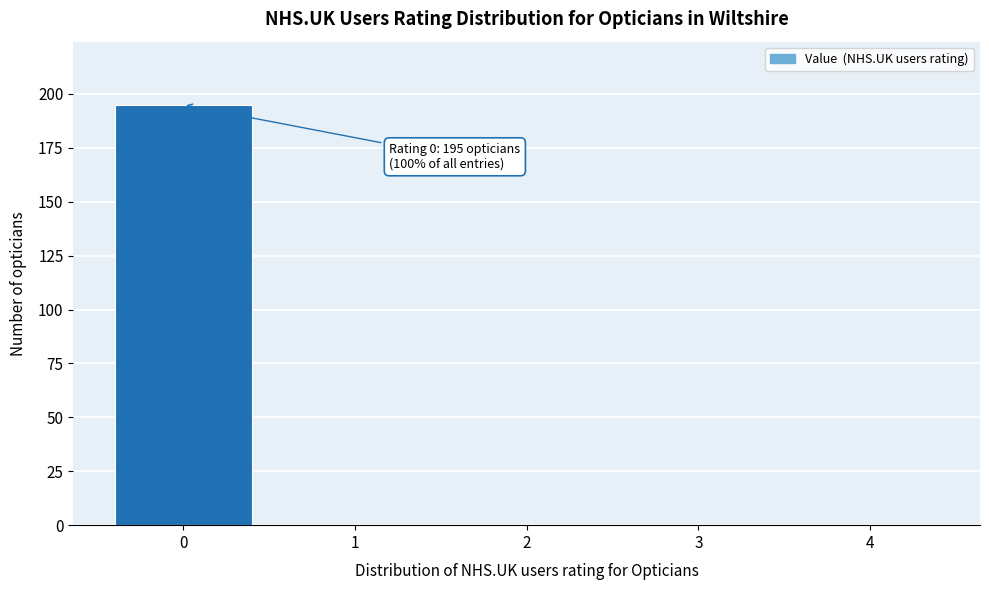

Reading left to right, what are all the values shown in this chart?

0=195	1=0	2=0	3=0	4=0